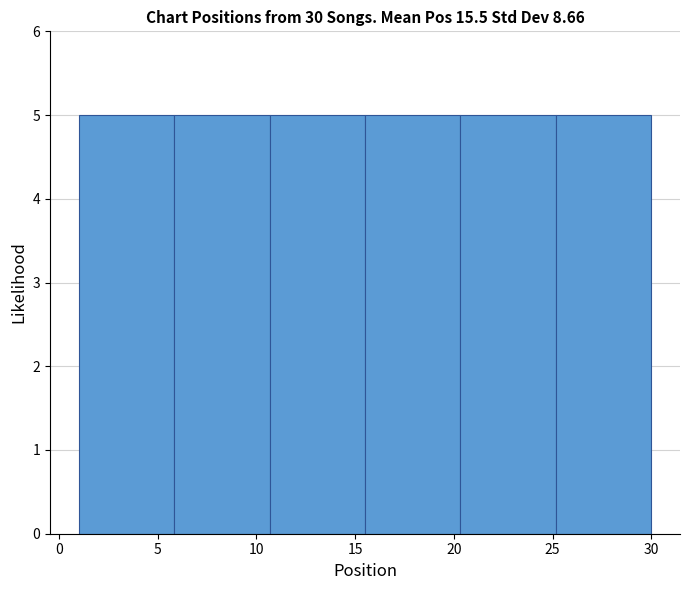

Reading left to right, list every bar in this chart as the range it spans on the x-axis followed by its height. Neither the bar edges nor the heights are printed on the chart, so give them approximately, as read against the axes.

1.0 to 6.0: 5
6.0 to 10.5: 5
10.5 to 15.5: 5
15.5 to 20.5: 5
20.5 to 25.0: 5
25.0 to 30.0: 5